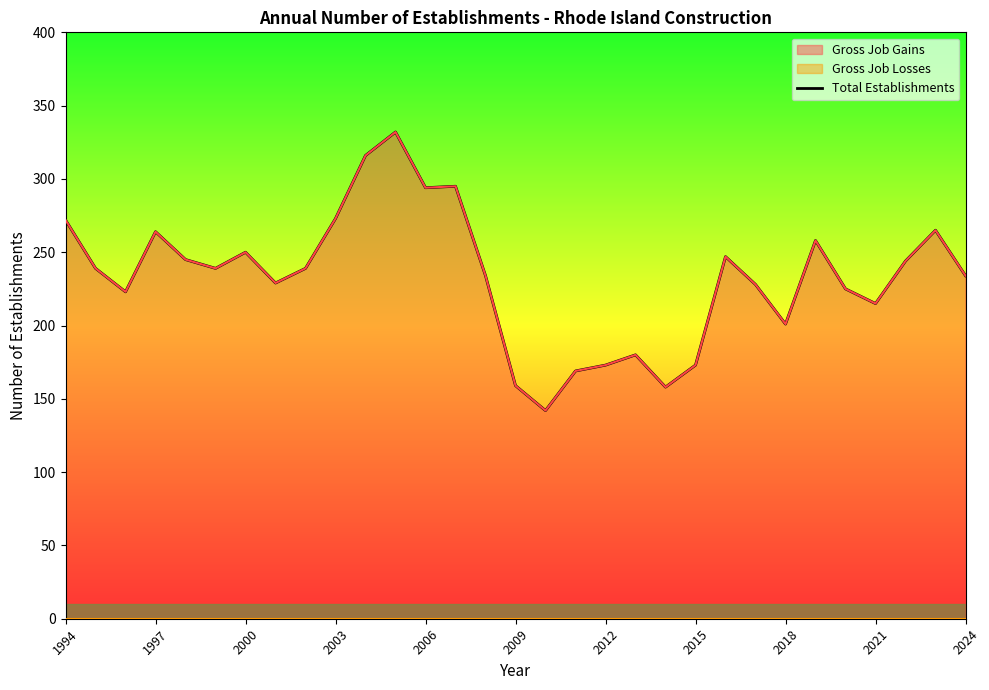

What is the difference between the maximum and second lowest values?

174